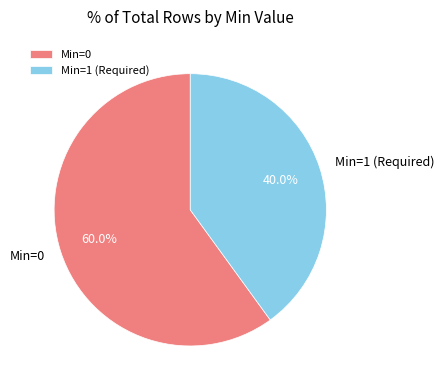

Approximately how many times larger is the value at Min=0 compared to Min=1 (Required)?

1.5